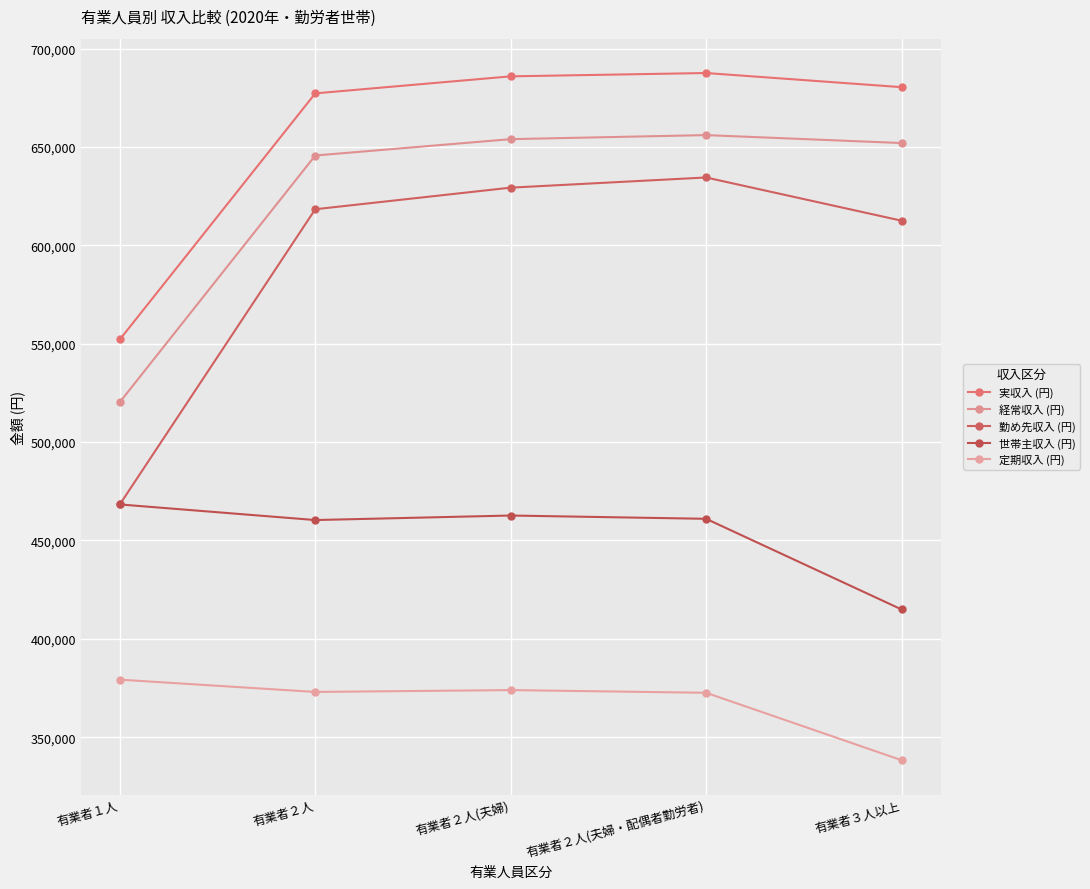

What is the difference between the maximum and minimum values in the 世帯主収入 (円) series?

53383